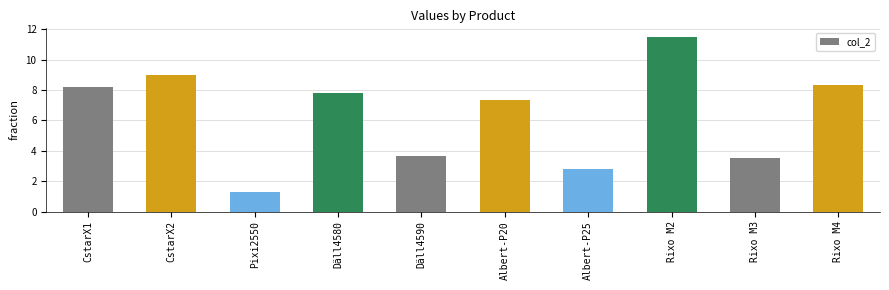

Does the chart contain any negative values?

No